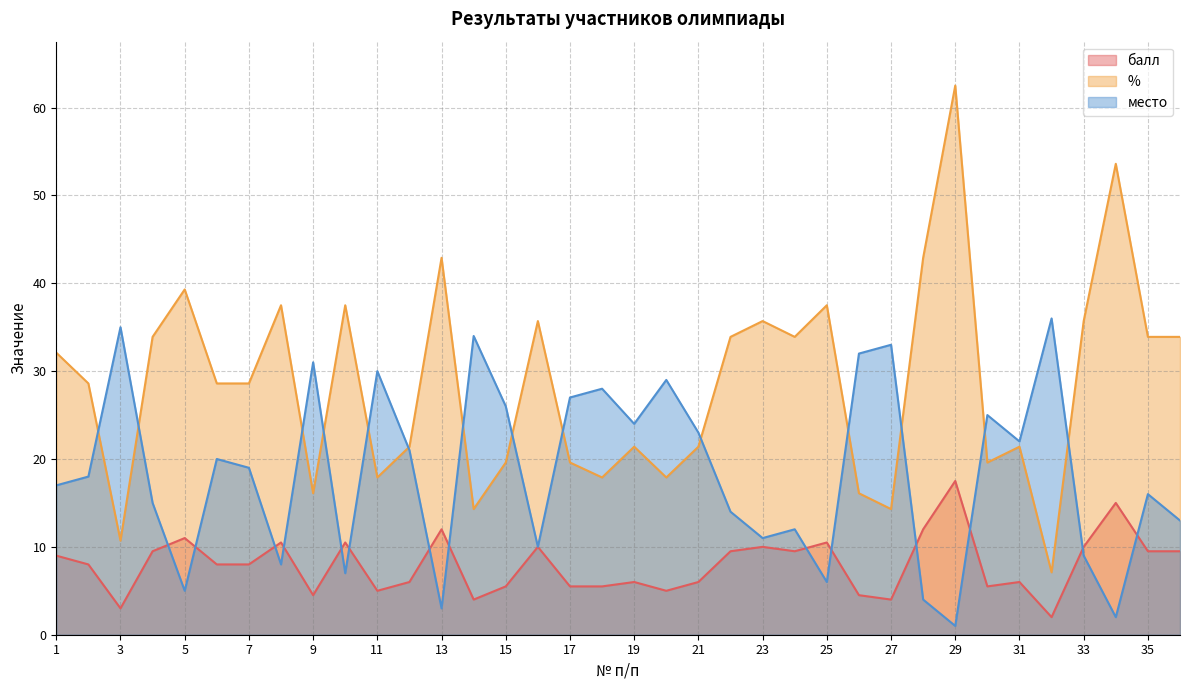

Reading left to right, extract all data points from this chart.

балл: 1=9.0	2=8.0	3=3.0	4=9.5	5=11.0	6=8.0	7=8.0	8=10.5	9=4.5	10=10.5	11=5.0	12=6.0	13=12.0	14=4.0	15=5.5	16=10.0	17=5.5	18=5.5	19=6.0	20=5.0	21=6.0	22=9.5	23=10.0	24=9.5	25=10.5	26=4.5	27=4.0	28=12.0	29=17.5	30=5.5	31=6.0	32=2.0	33=10.0	34=15.0	35=9.5	36=9.5
%: 1=32.1	2=28.6	3=10.7	4=33.9	5=39.3	6=28.6	7=28.6	8=37.5	9=16.1	10=37.5	11=17.9	12=21.4	13=42.9	14=14.3	15=19.6	16=35.7	17=19.6	18=17.9	19=21.4	20=17.9	21=21.4	22=33.9	23=35.7	24=33.9	25=37.5	26=16.1	27=14.3	28=42.9	29=62.5	30=19.6	31=21.4	32=7.1	33=35.7	34=53.6	35=33.9	36=33.9
место: 1=17.0	2=18.0	3=35.0	4=15.0	5=5.0	6=20.0	7=19.0	8=8.0	9=31.0	10=7.0	11=30.0	12=21.0	13=3.0	14=34.0	15=26.0	16=10.0	17=27.0	18=28.0	19=24.0	20=29.0	21=23.0	22=14.0	23=11.0	24=12.0	25=6.0	26=32.0	27=33.0	28=4.0	29=1.0	30=25.0	31=22.0	32=36.0	33=9.0	34=2.0	35=16.0	36=13.0